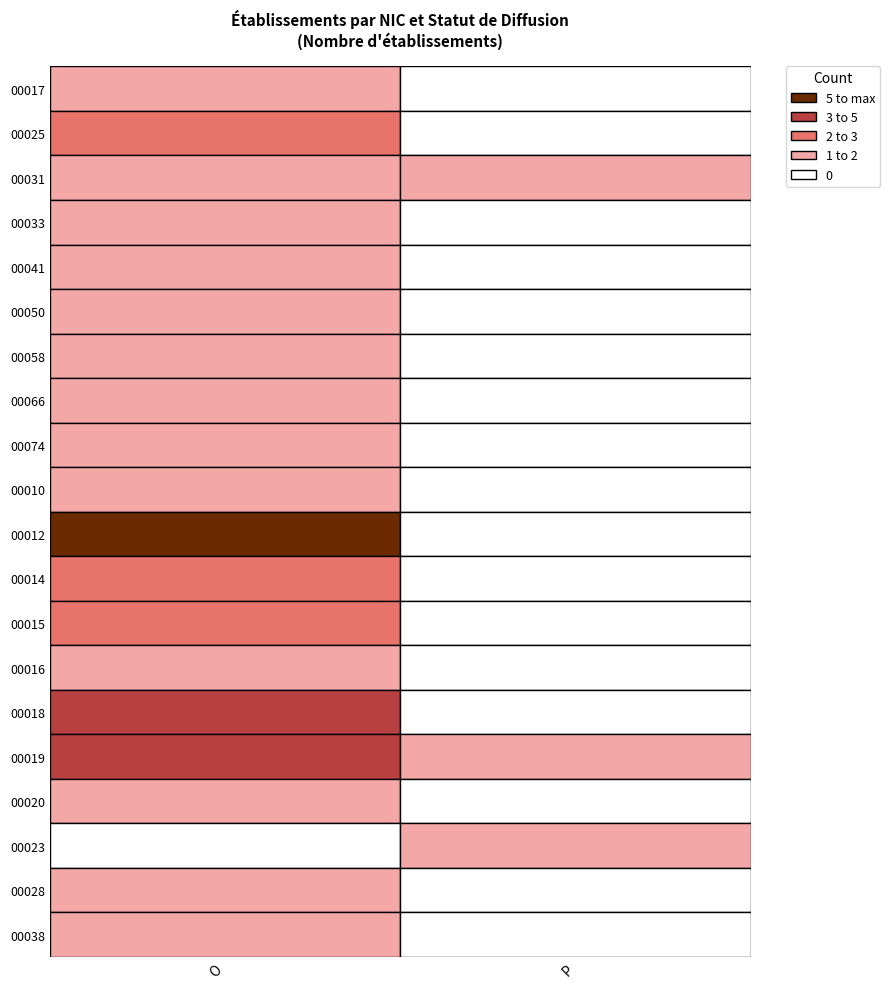

How many values in 00016 are above zero?

1